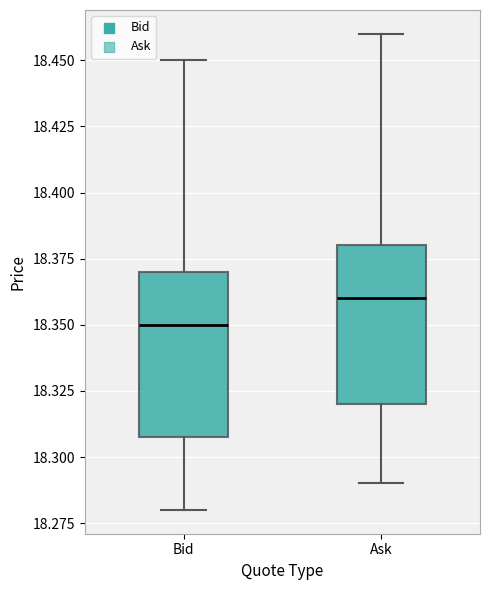

Reading left to right, transcribe this box plot: for each box, give where its median line is, the range the box spans, and where its two whiskers end, as read against the y-axis. The values are not printed on the chart, so give them approximately, as read against the axis.

Bid: median 18.35, box 18.31 to 18.37, whiskers 18.28 to 18.45
Ask: median 18.36, box 18.32 to 18.38, whiskers 18.29 to 18.46